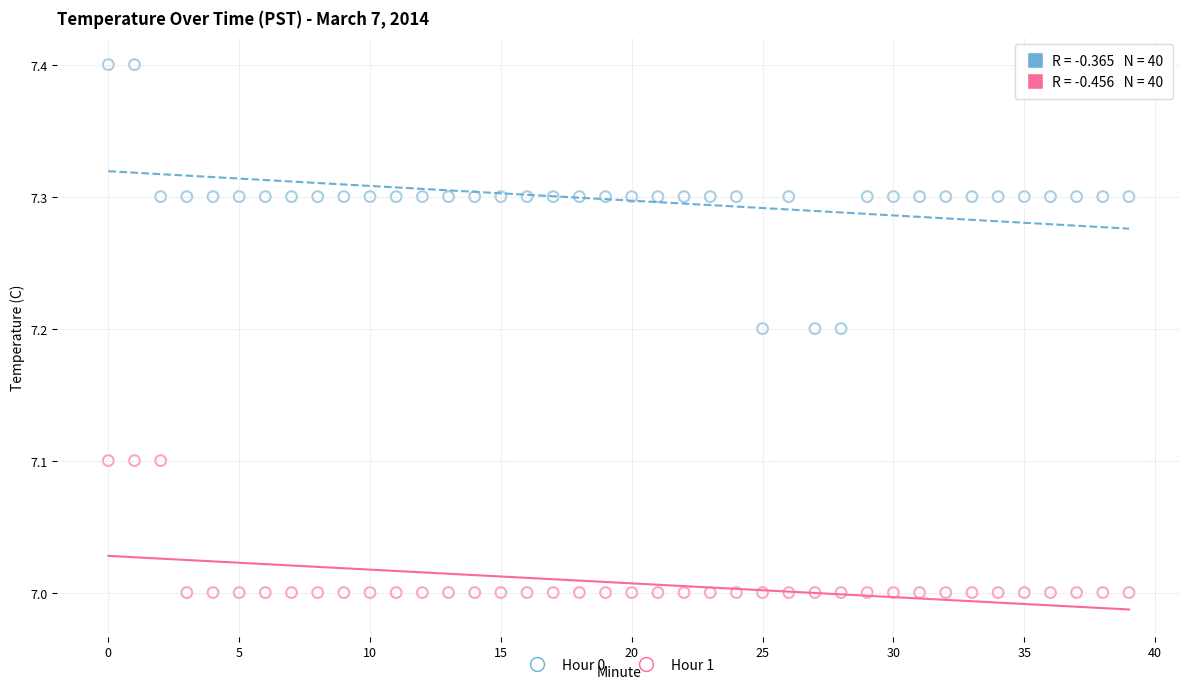

What are all the series names shown in the legend?

Hour 0, Hour 1